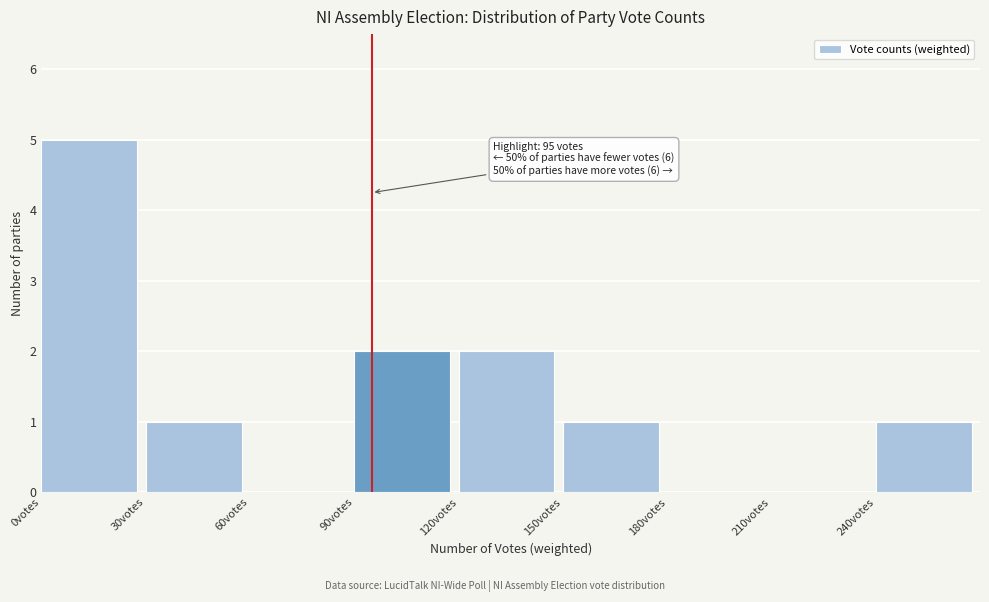

Over which range of the x-axis is the bar tallest?

0 to 30